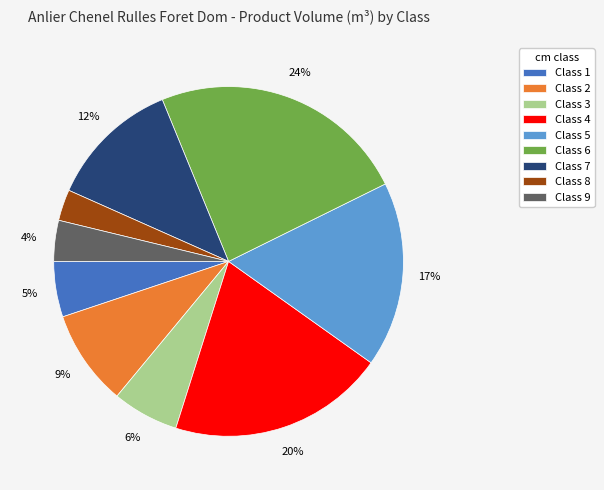

Which category has the smallest portion of the pie?

Class 8